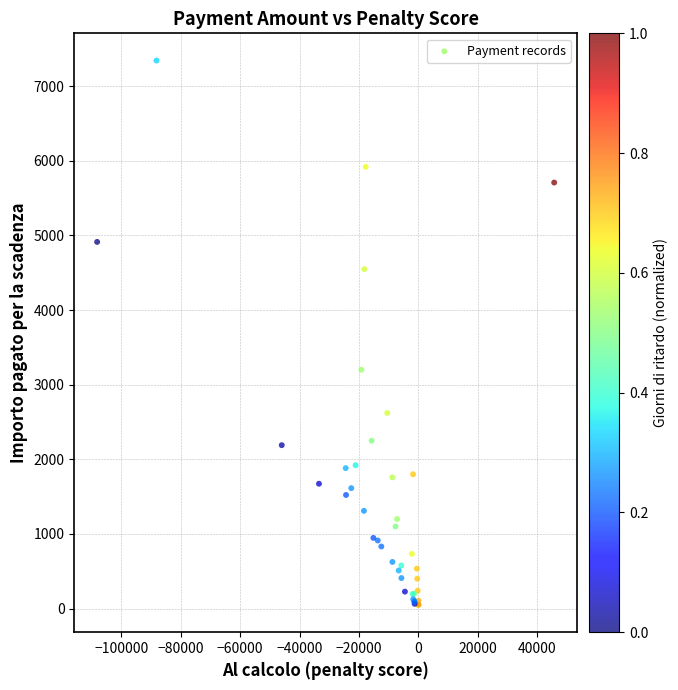

What Y value in the scatter plot is closest to 3696?

3200.7